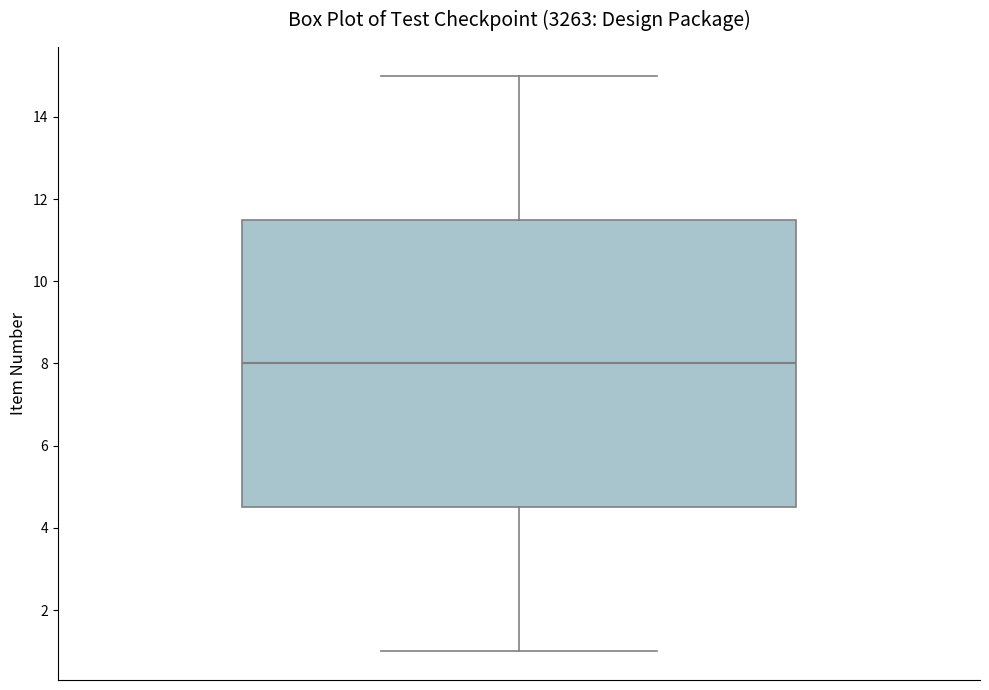

Transcribe this box plot: give where the median line is, the range the box spans, and where the two whiskers end, as read against the y-axis. The values are not printed on the chart, so give them approximately, as read against the axis.

median 8.0, box 4.6 to 11.6, whiskers 1.0 to 15.0